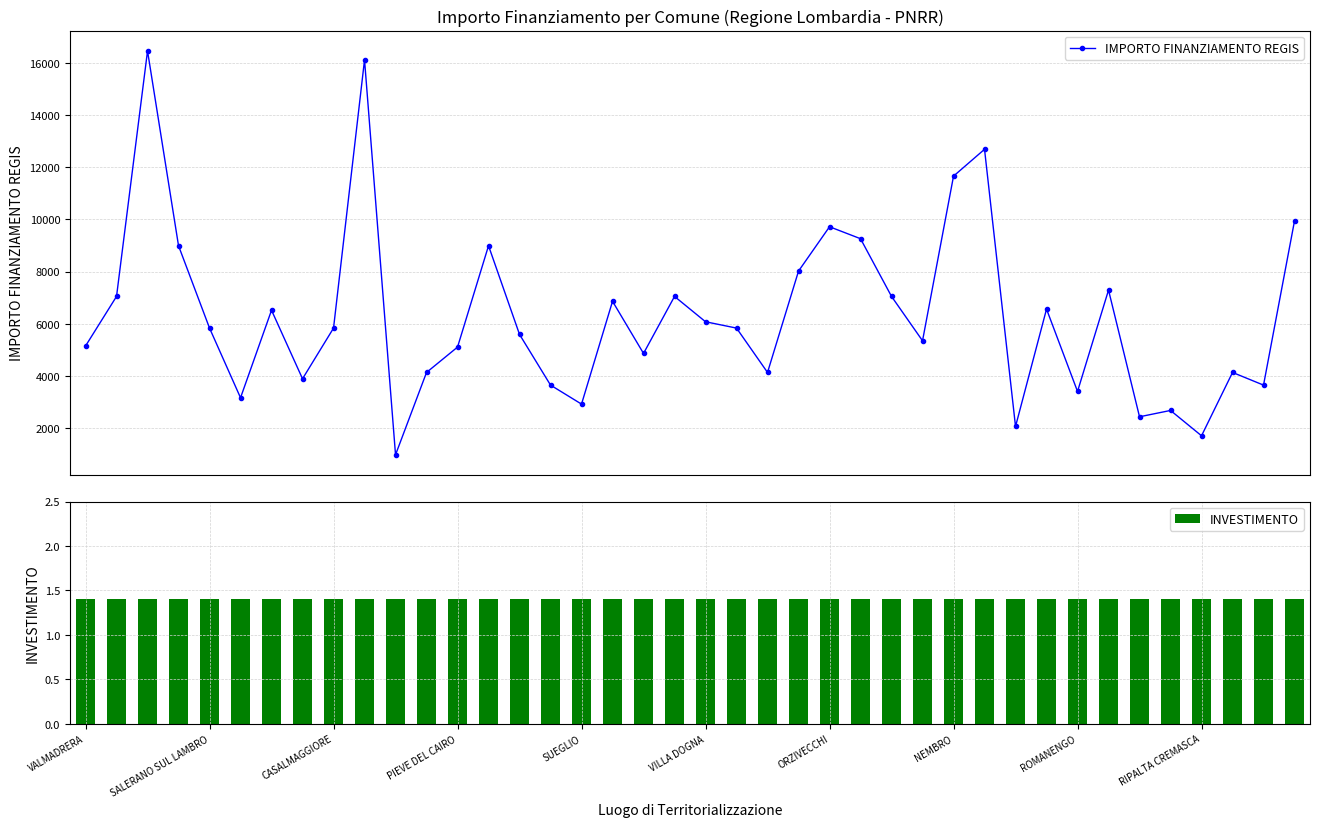

What is the value of the IMPORTO FINANZIAMENTO REGIS bar at the 12th from the left?

4131.0